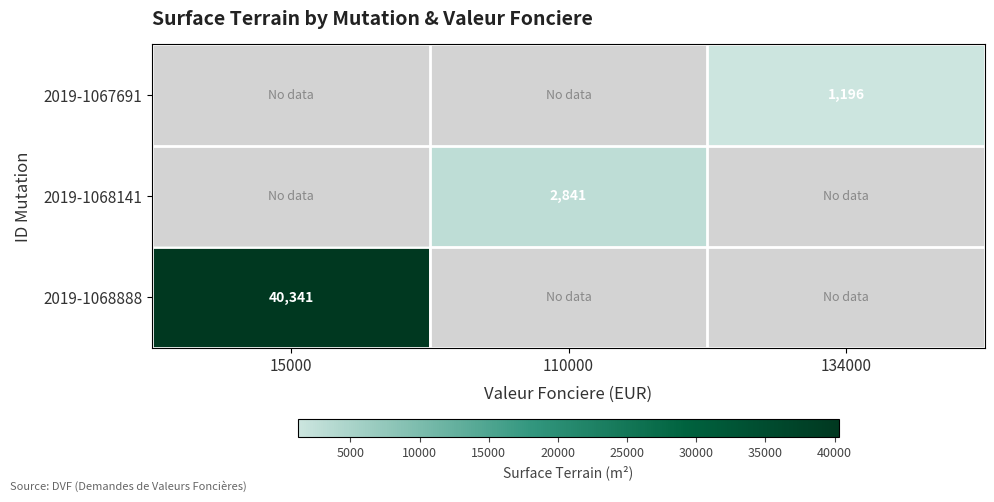

Is it true that 2019-1068888 equals 27298 at 15000?

False